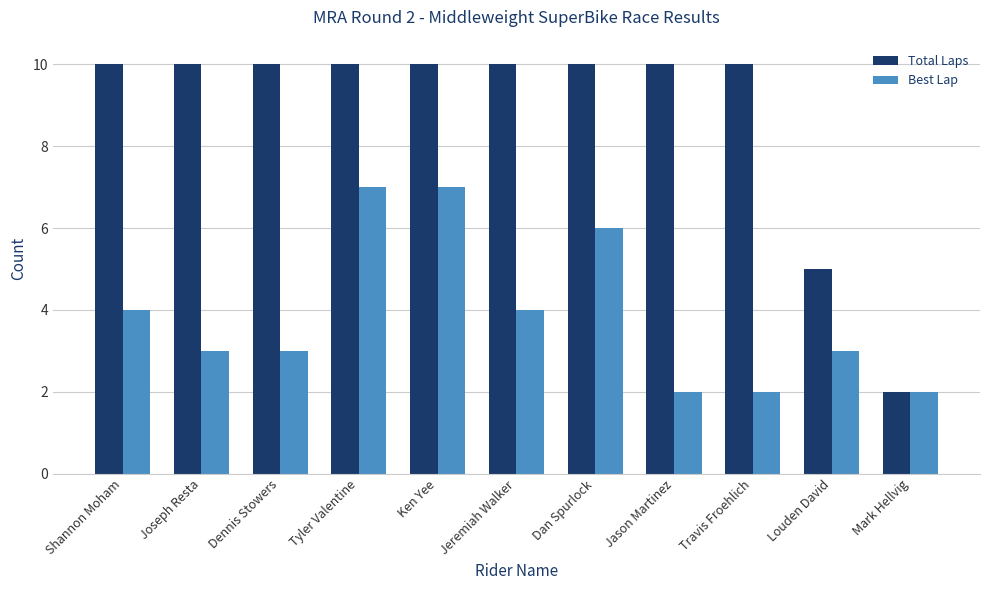

What value does the Total Laps series have at Dennis Stowers?

10